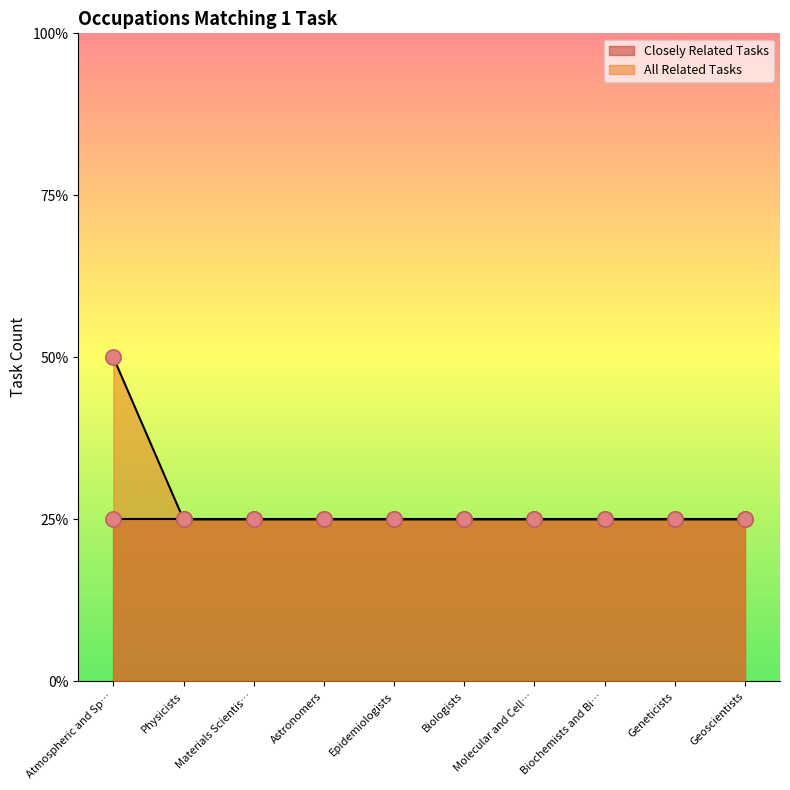

Approximately how many times larger is the value at Geneticists compared to Biologists?

1.0